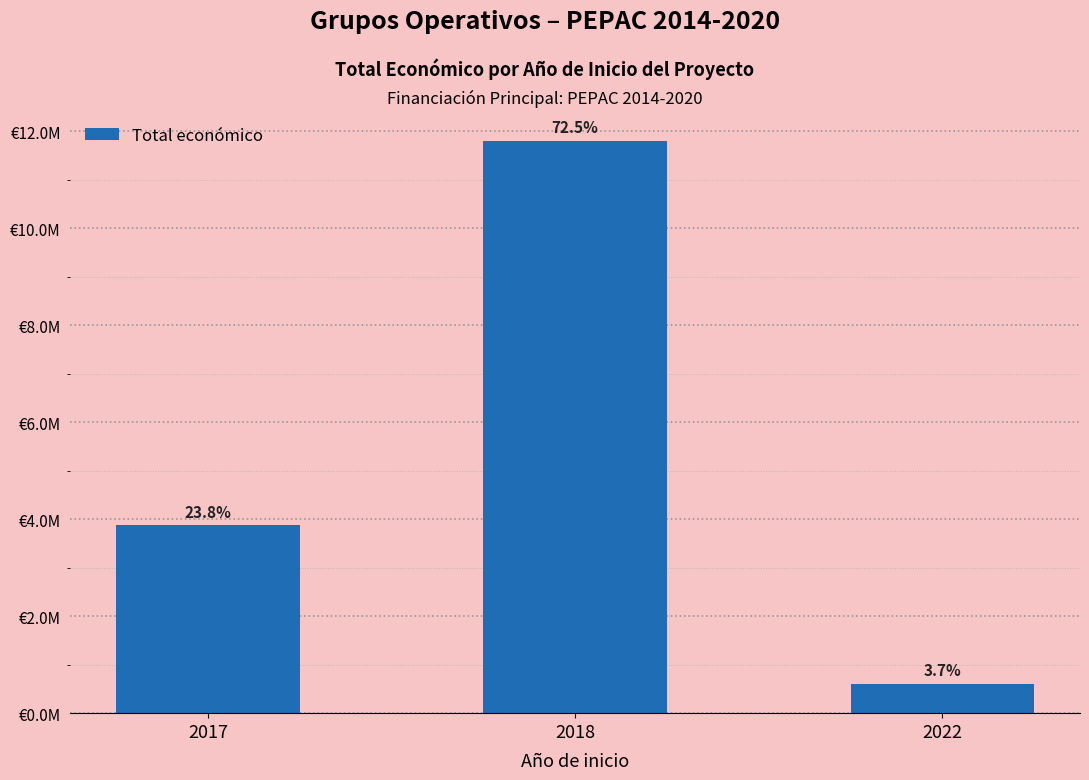

What is the change in value from 2017 to 2018?

+7933322